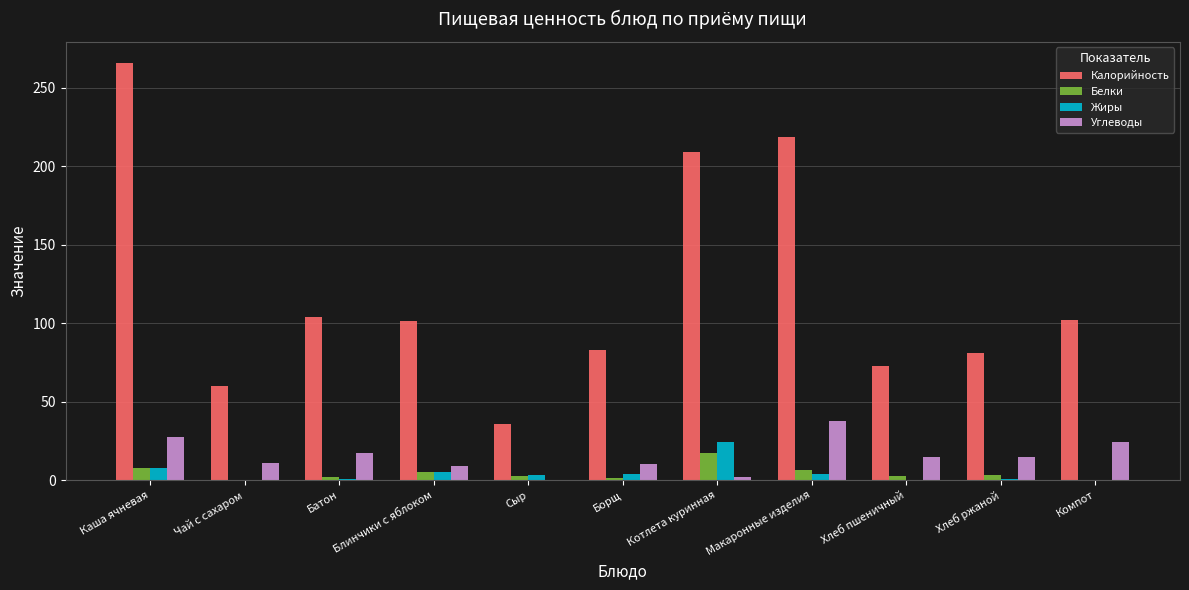

Which series changed the most between Чай с сахаром and Макаронные изделия?

Калорийность